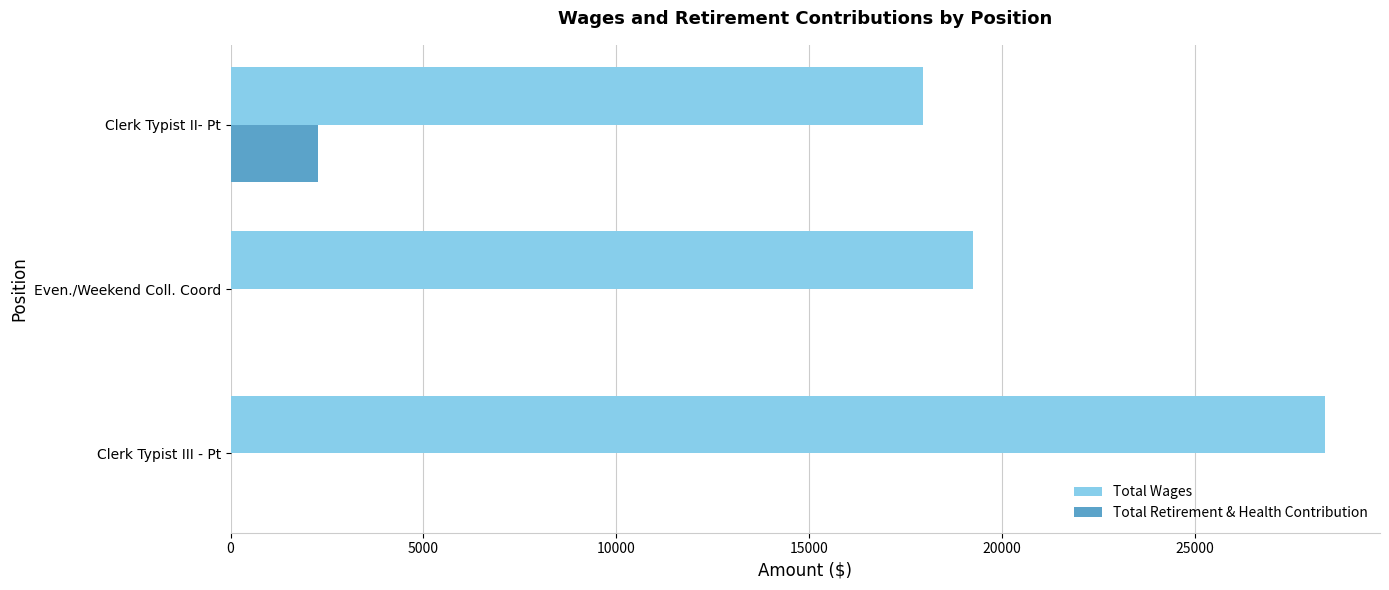

Which series has the largest range (max minus min)?

Total Wages